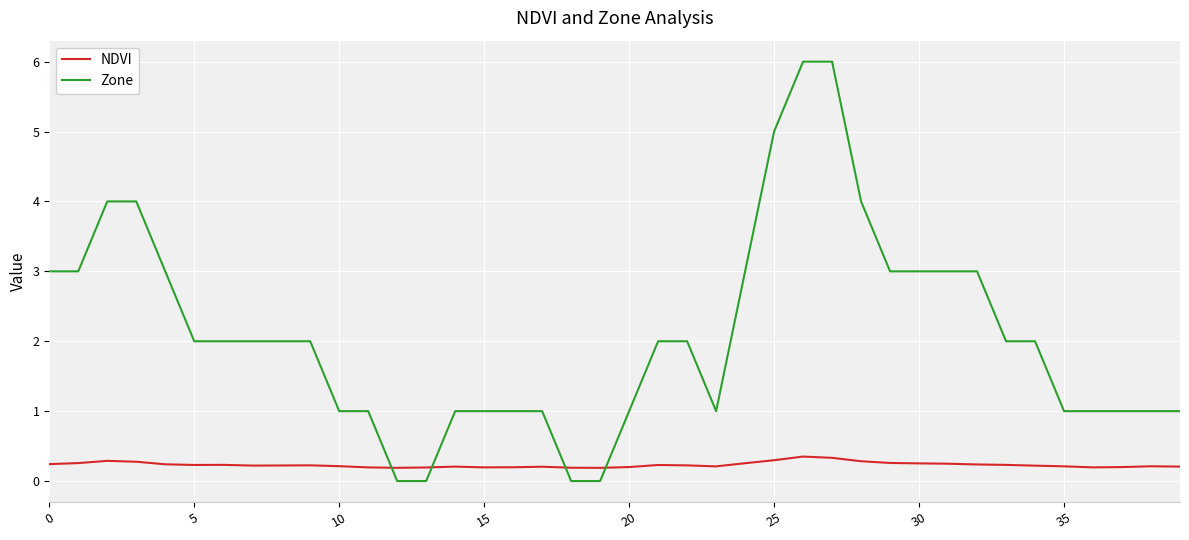

What is the highest value of the Zone series?

6.0